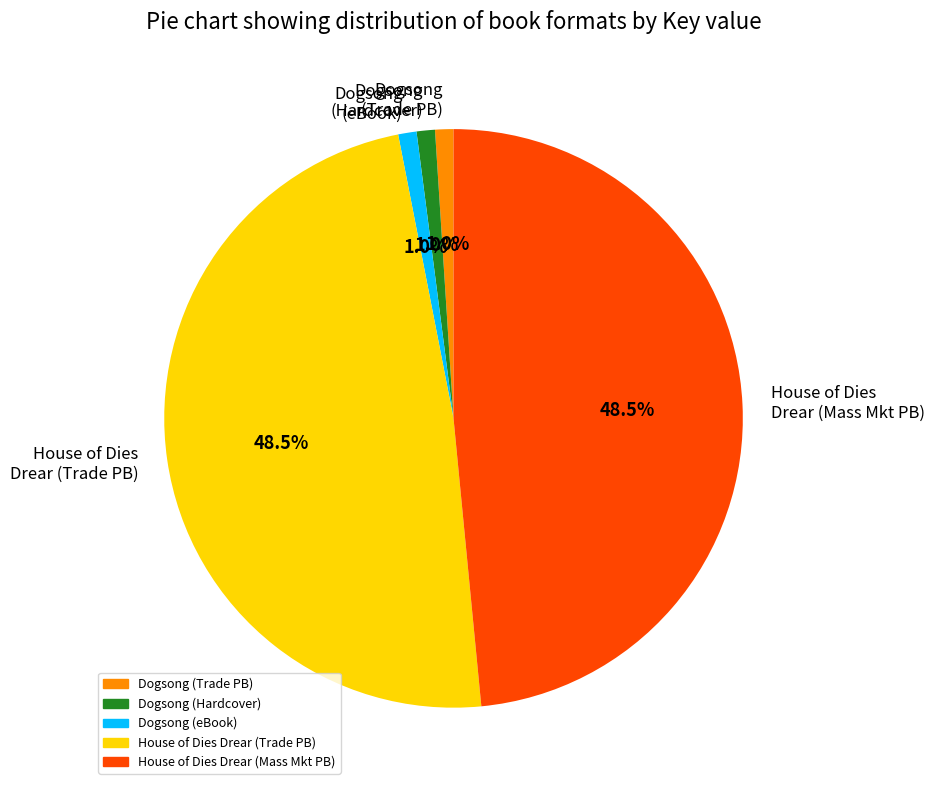

To the nearest percent, what is the average slice percentage?

20%